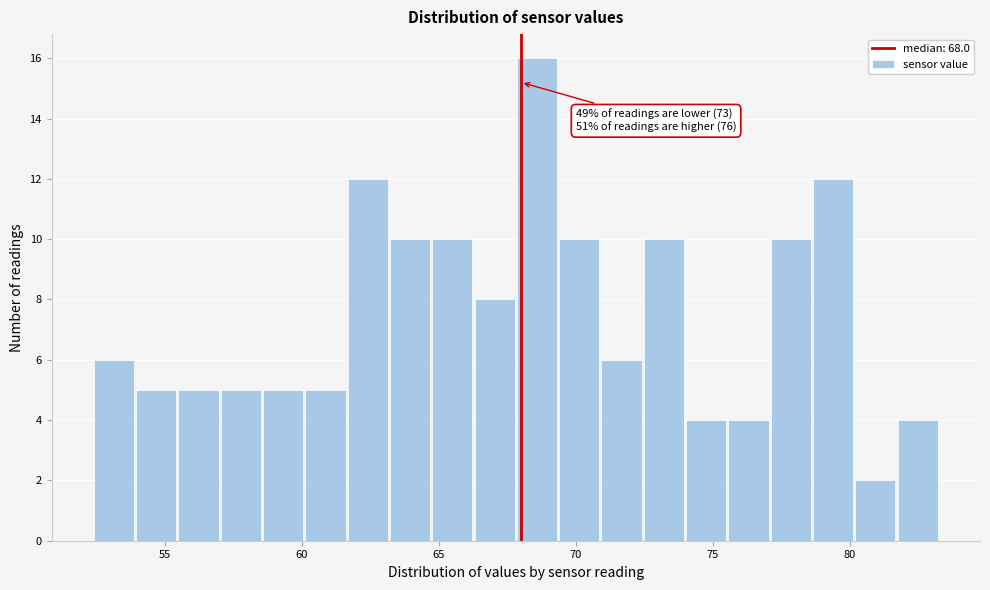

Read against the x-axis, roughly where is the centre of the tallest bar?

68.5